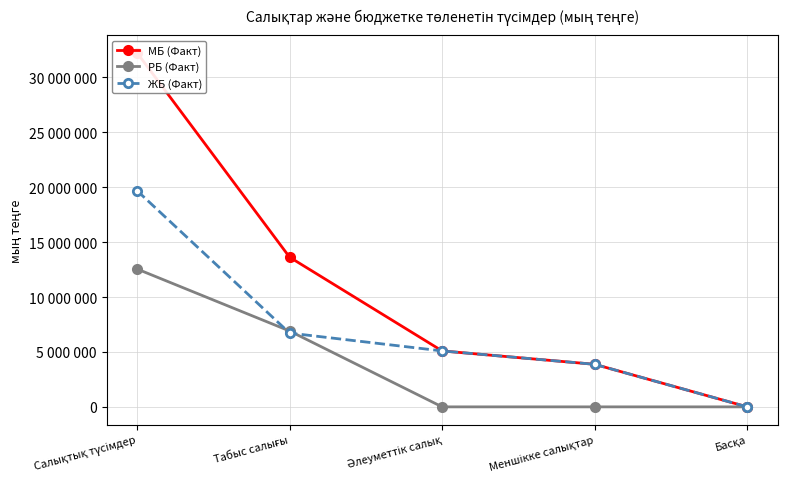

How many intersections are there between ЖБ (Факт) and РБ (Факт)?

2